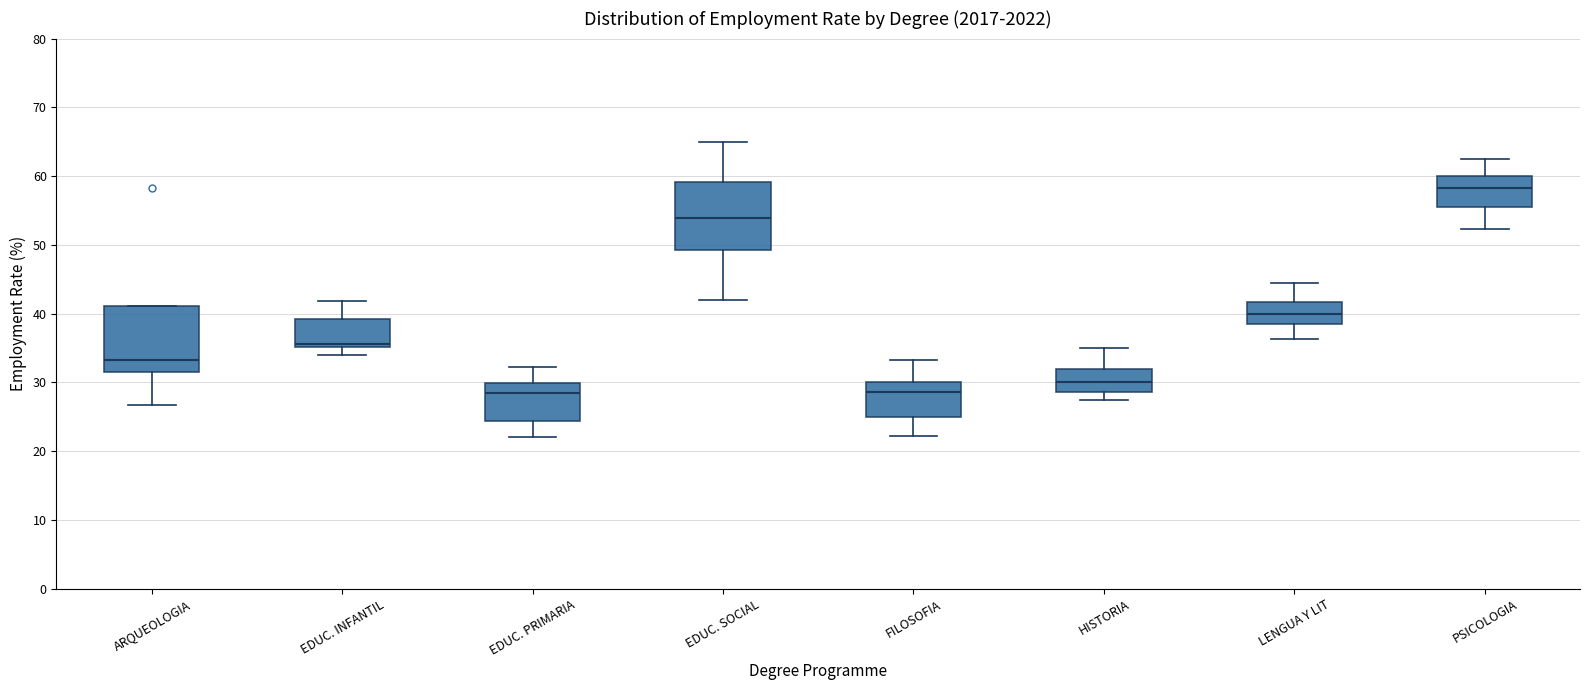

Reading left to right, transcribe this box plot: for each box, give where its median line is, the range the box spans, and where its two whiskers end, as read against the y-axis. The values are not printed on the chart, so give them approximately, as read against the axis.

ARQUEOLOGIA: median 33, box 32 to 41, whiskers 27 to 41
EDUC. INFANTIL: median 36, box 35 to 39, whiskers 34 to 42
EDUC. PRIMARIA: median 28, box 24 to 30, whiskers 22 to 32
EDUC. SOCIAL: median 54, box 49 to 59, whiskers 42 to 65
FILOSOFIA: median 29, box 25 to 30, whiskers 22 to 33
HISTORIA: median 30, box 29 to 32, whiskers 28 to 35
LENGUA Y LIT: median 40, box 38 to 42, whiskers 36 to 44
PSICOLOGIA: median 58, box 56 to 60, whiskers 52 to 63